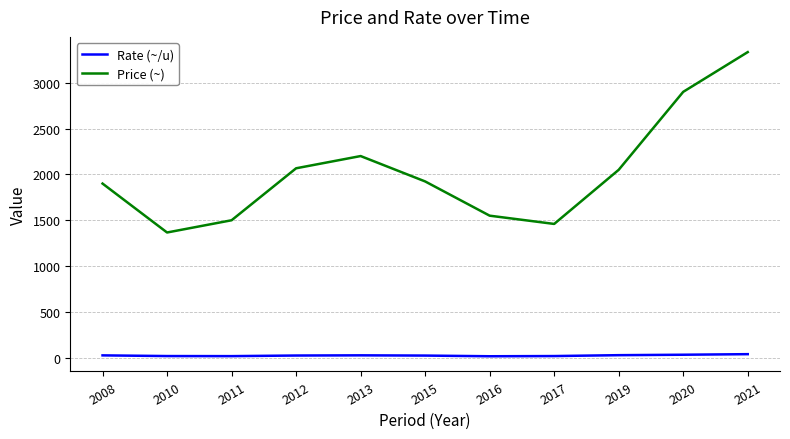

Which series has the largest total across all categories?

Price (~)